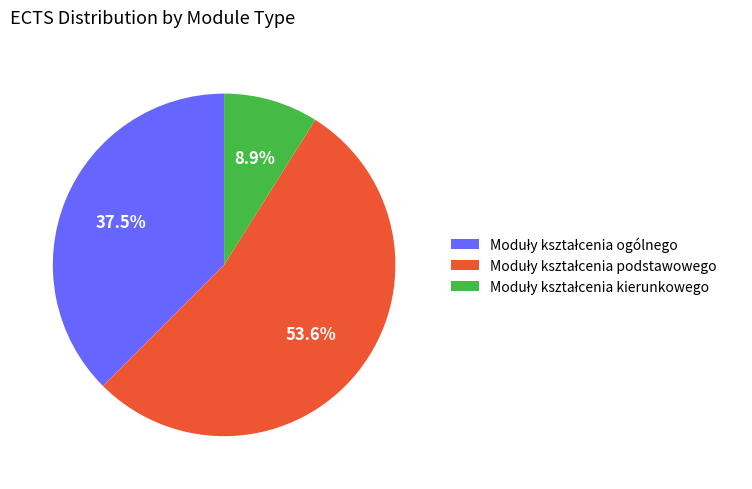

Does any single category account for the majority?

Yes